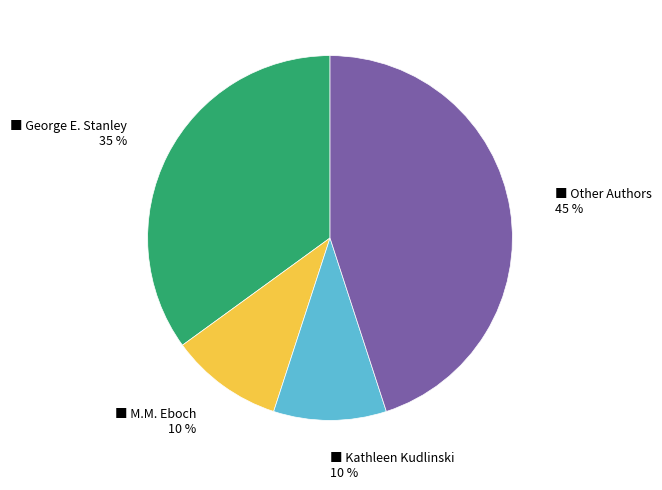

Is there a majority slice in this chart?

No